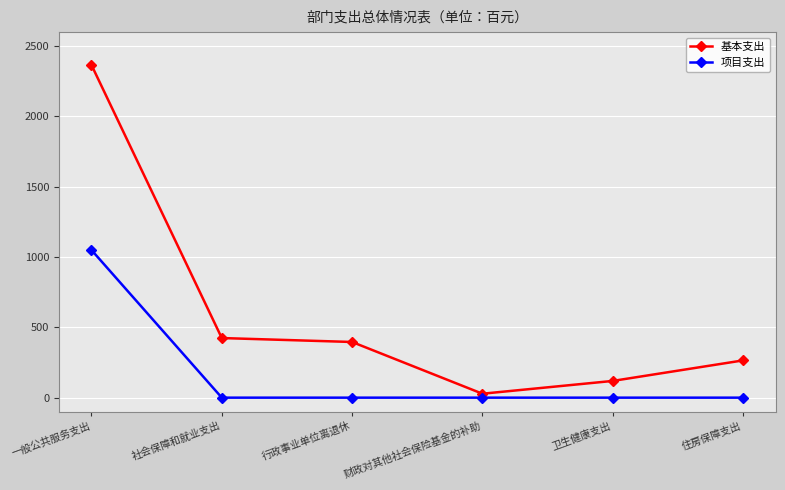

What is the greatest value displayed?

2366